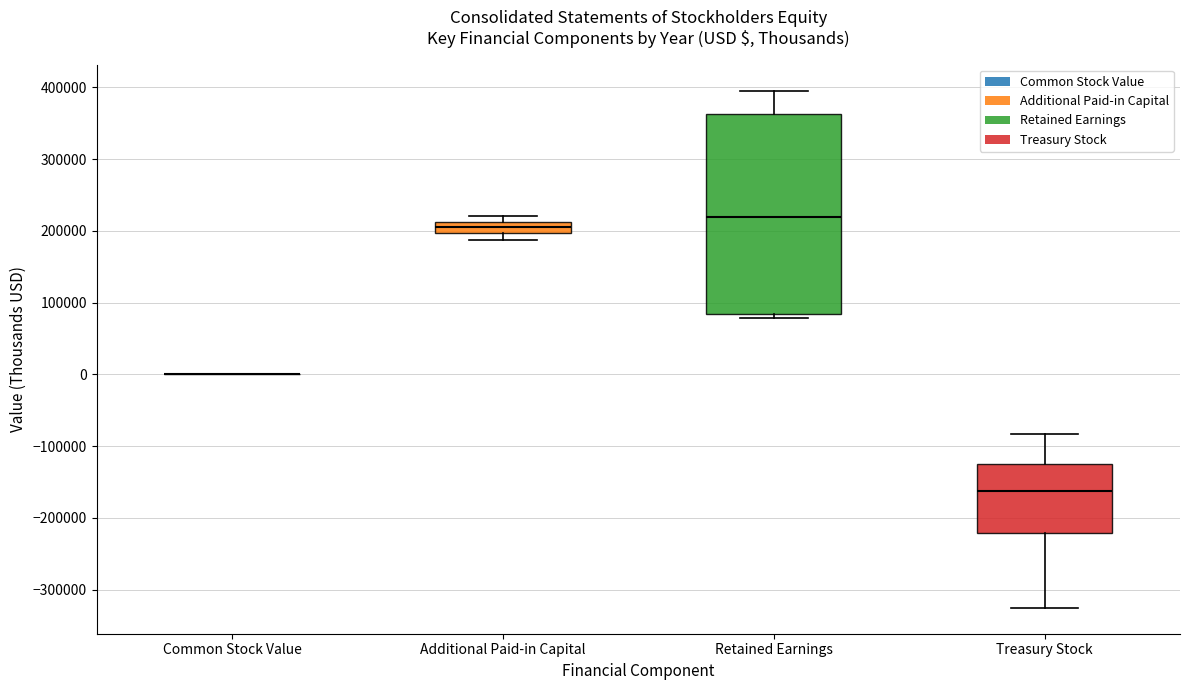

Which box is the tallest, from its lower edge to its upper edge?

Retained Earnings